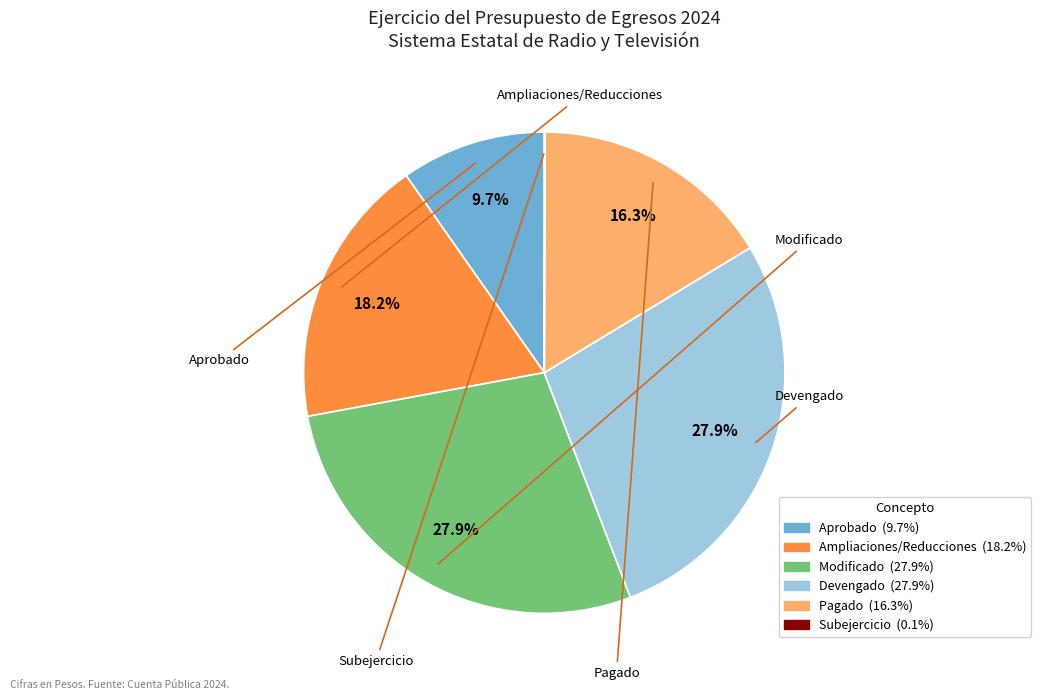

Is it true that Aprobado is 10% of the pie?

True